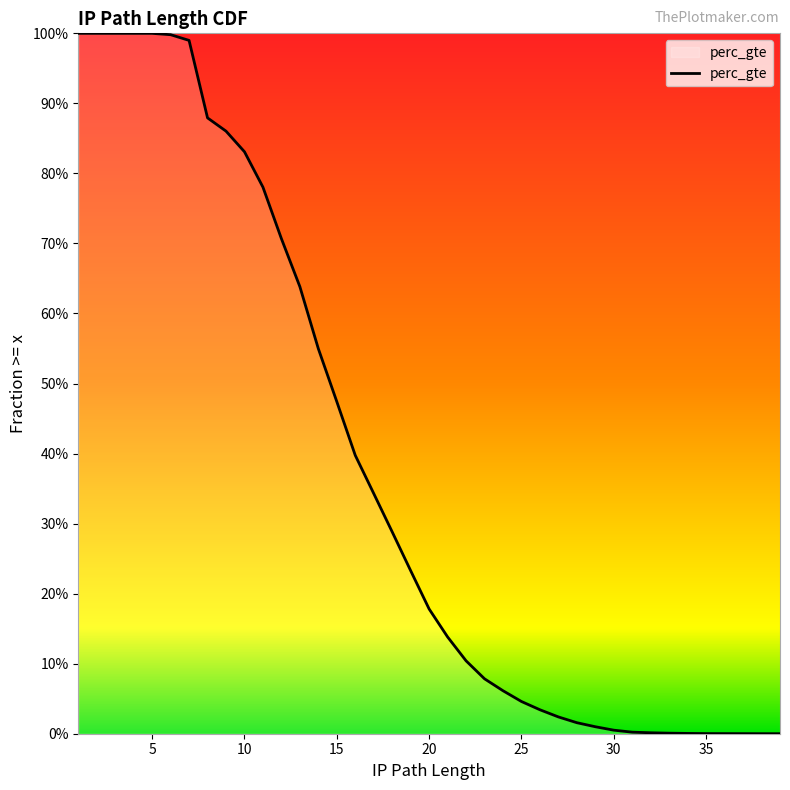

True or false: the data has more than 2 interior local peaks.

False